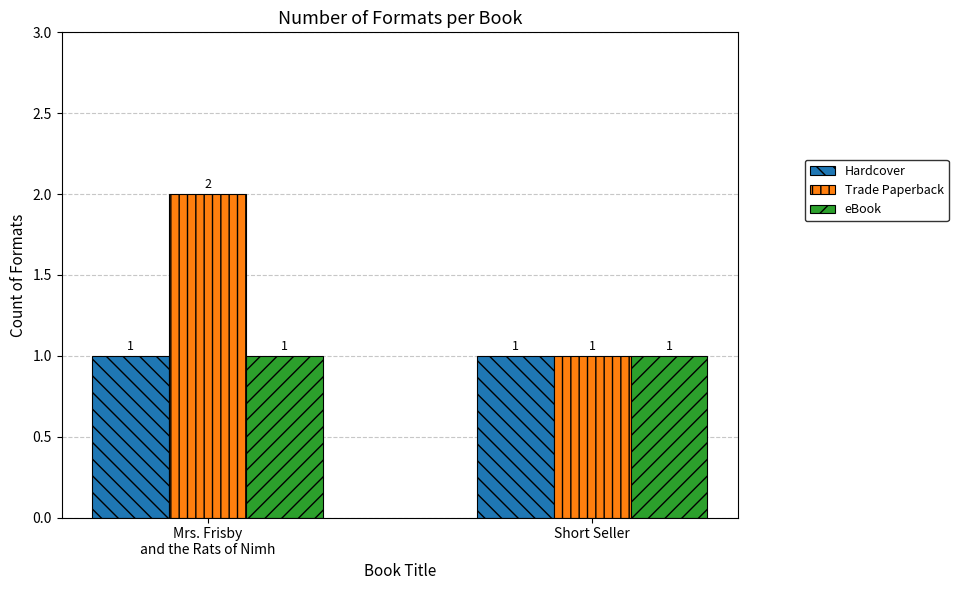

What is the difference between the Trade Paperback values at Short Seller and Mrs. Frisby
and the Rats of Nimh?

1